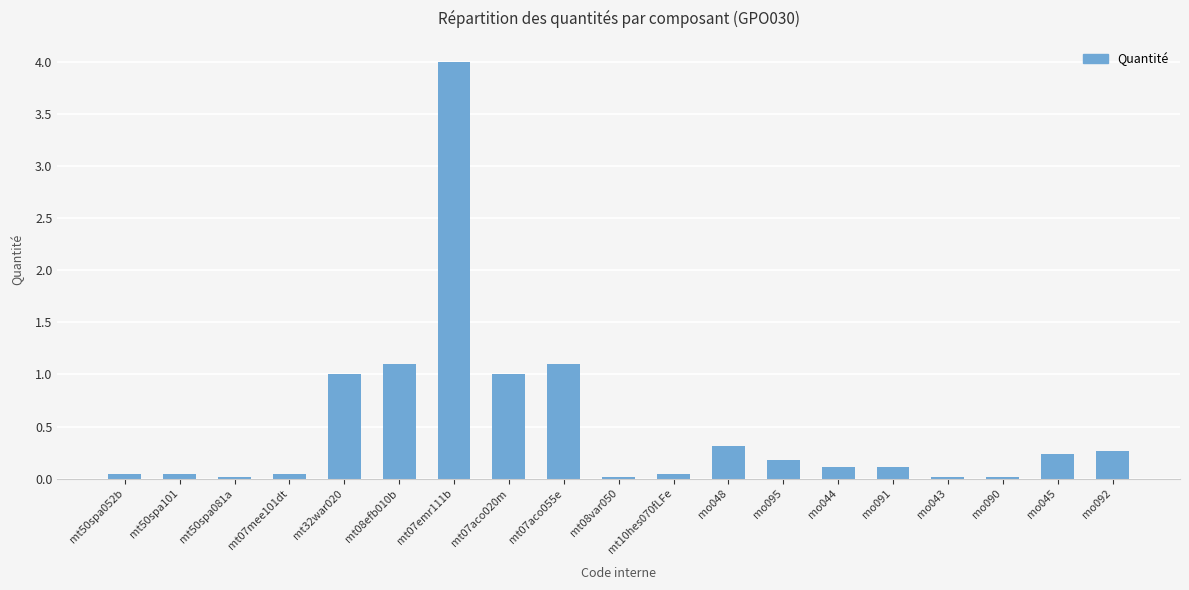

The value at mt07emr111b is 2.1. True or false?

False